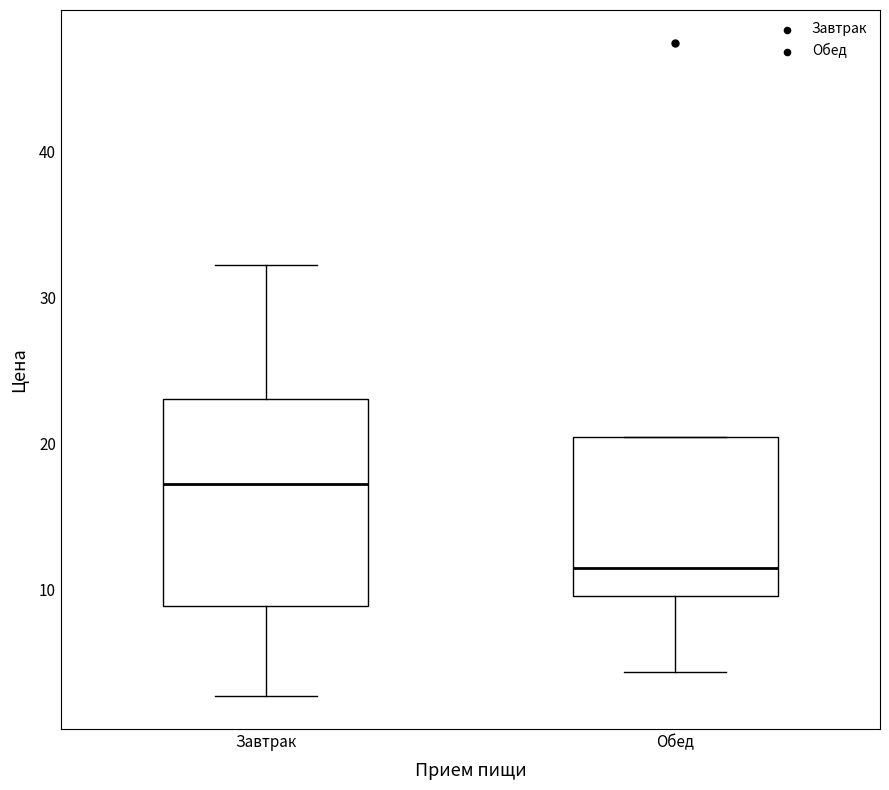

Which box has the lowest median line?

Обед